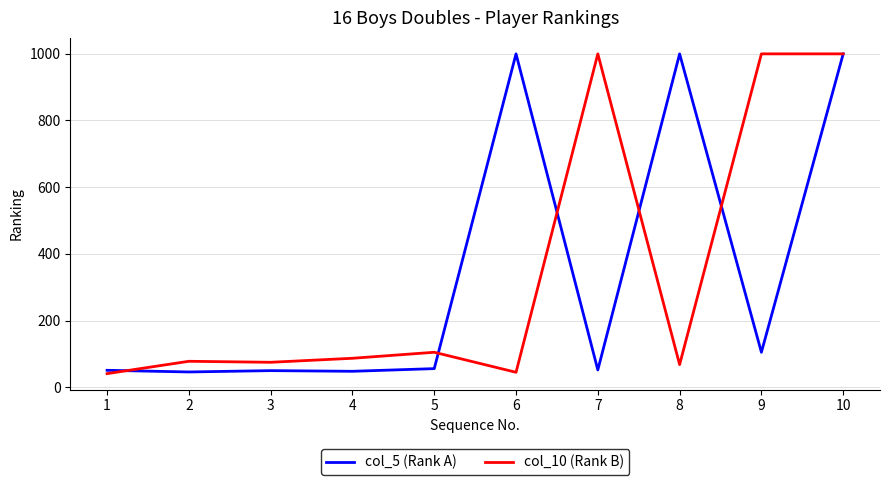

True or false: col_10 (Rank B) and col_5 (Rank A) cross at least once.

True